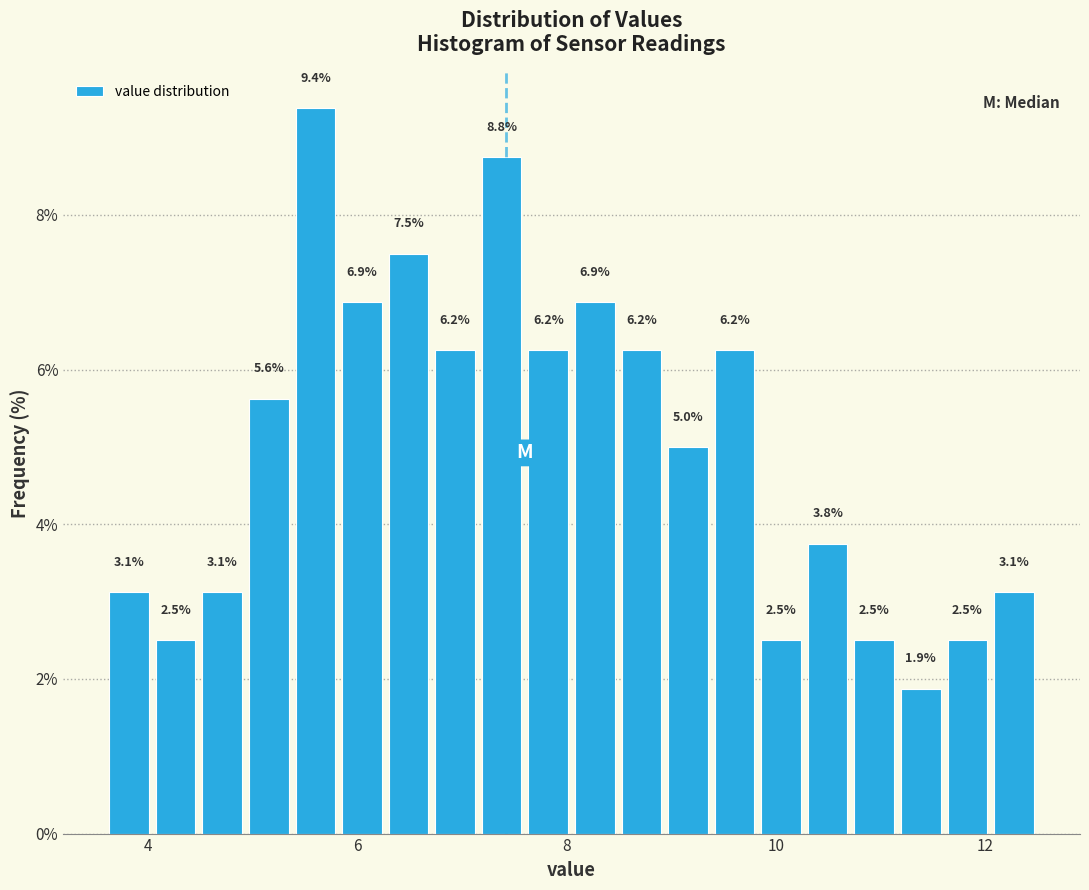

Around what value on the x-axis is the tallest bar? Give the approximate position of its centre, as read against the axis.

5.6